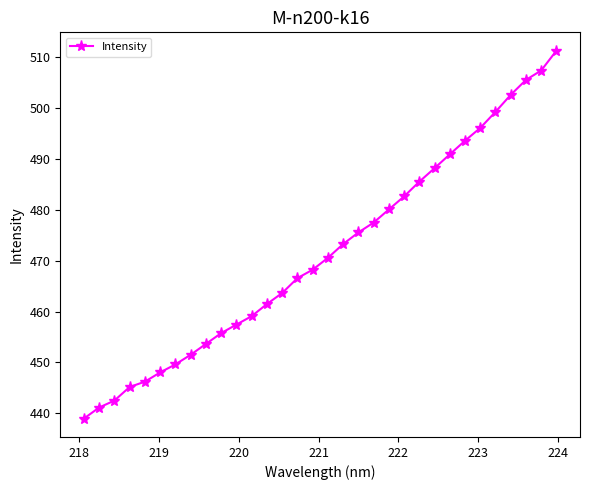

What is the maximum value shown in the chart?

511.3